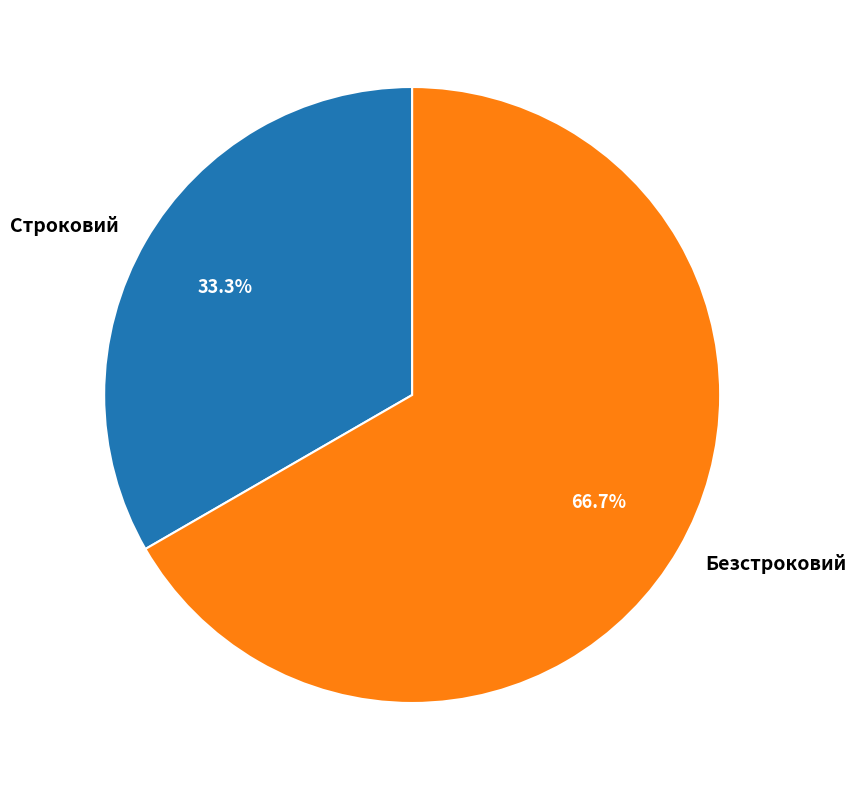

Which category accounts for the majority?

Безстроковий